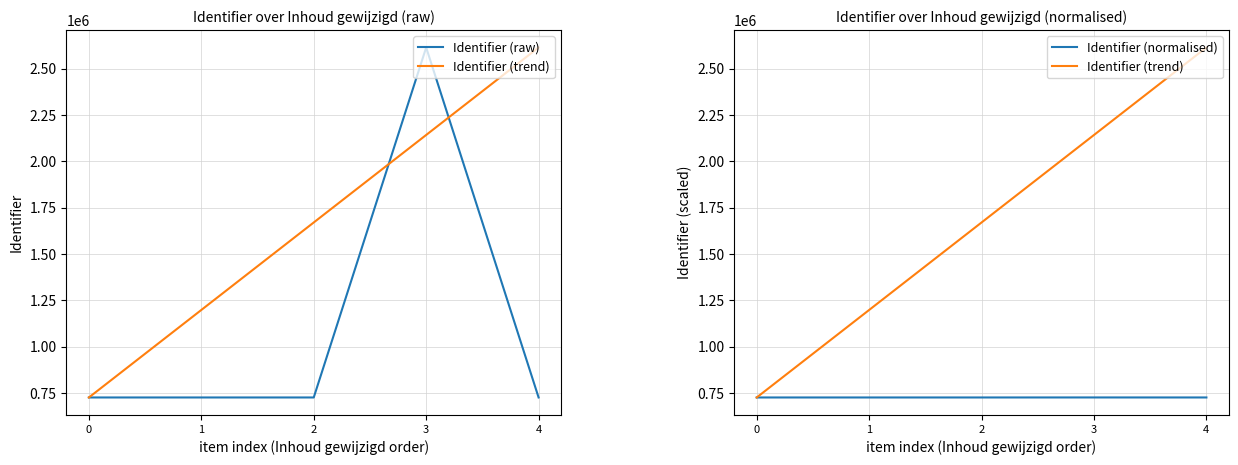

At which category is the sum across all series the highest?

3